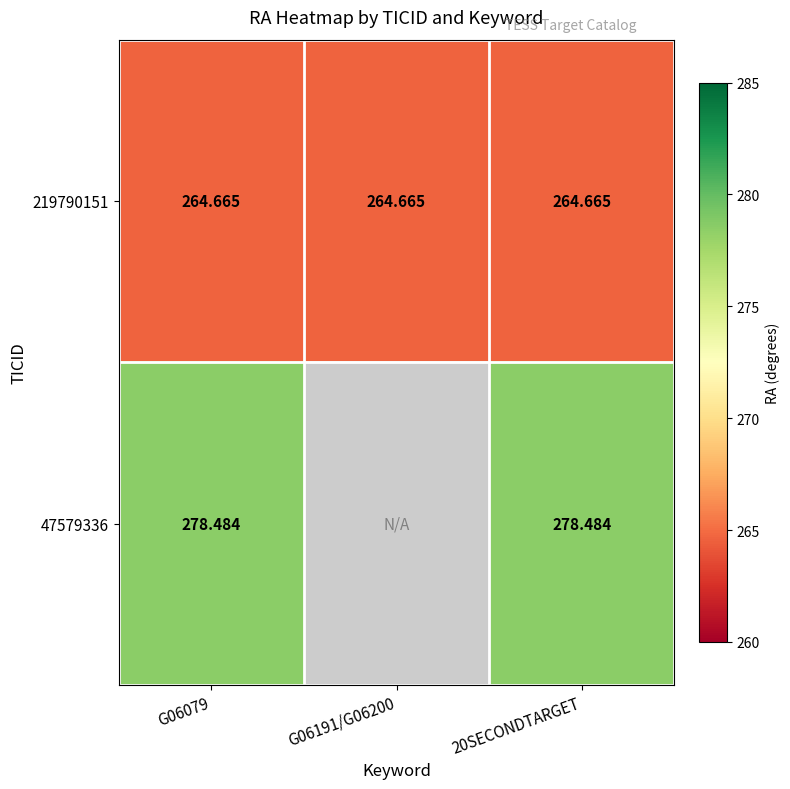

Is the value of 219790151 at G06079 greater than the value of 47579336 at G06079?

No